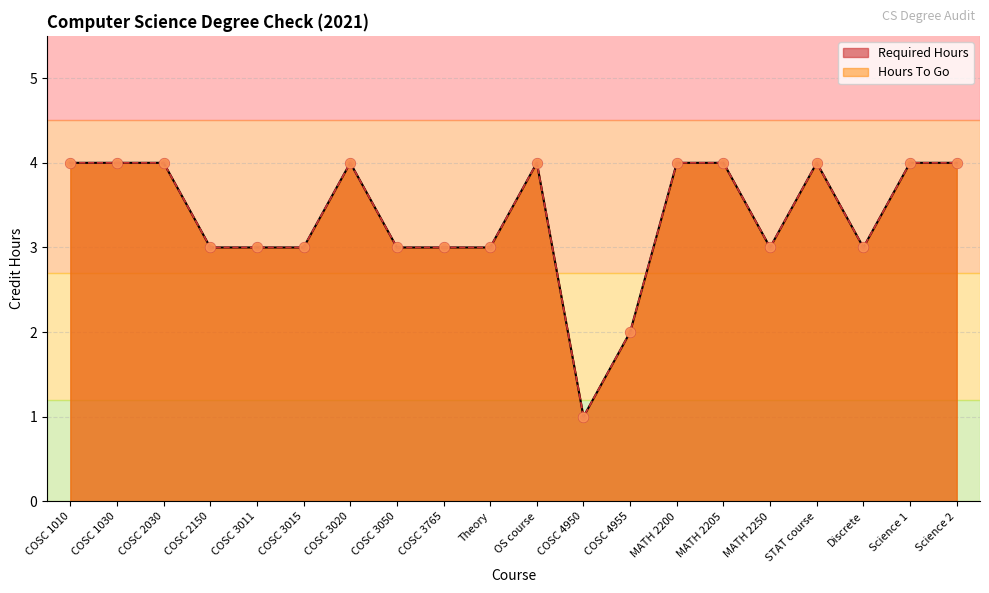

Is the value of Hours To Go at COSC 3050 greater than the value of Required Hours at Science 2?

No